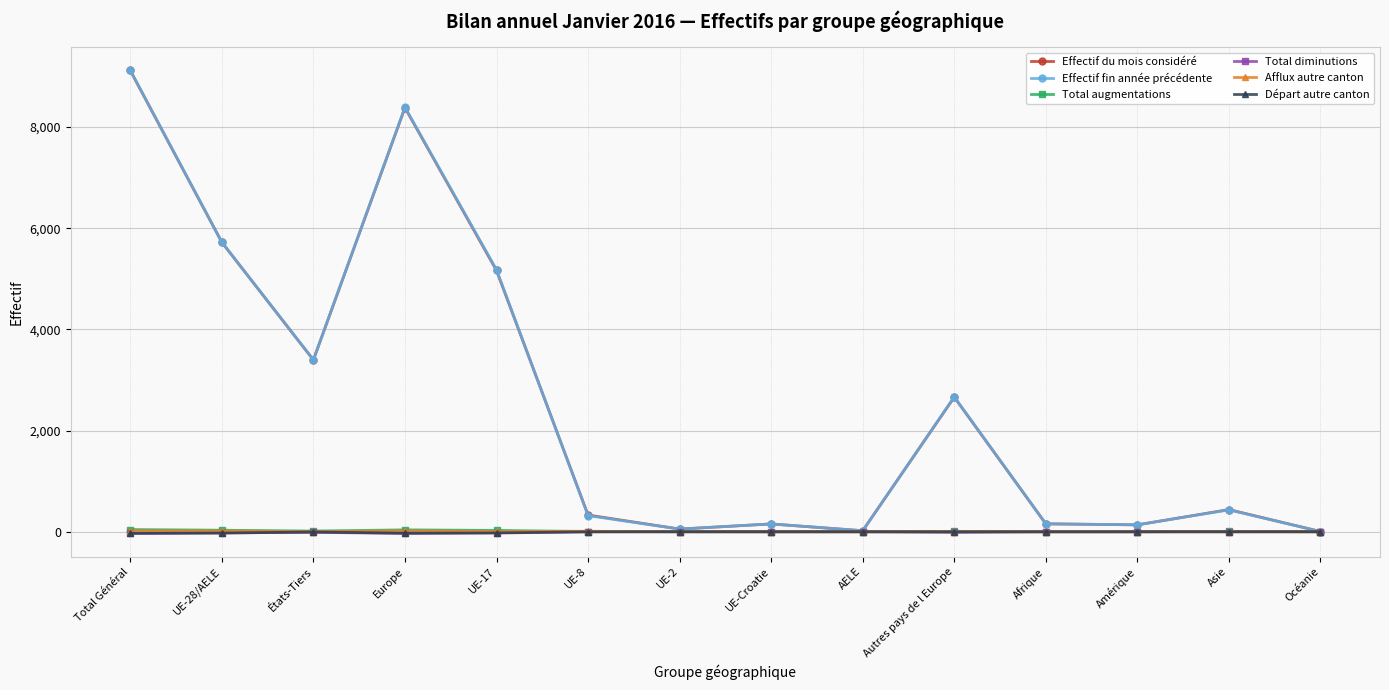

The value of Effectif fin année précédente at UE-8 is 319. True or false?

True